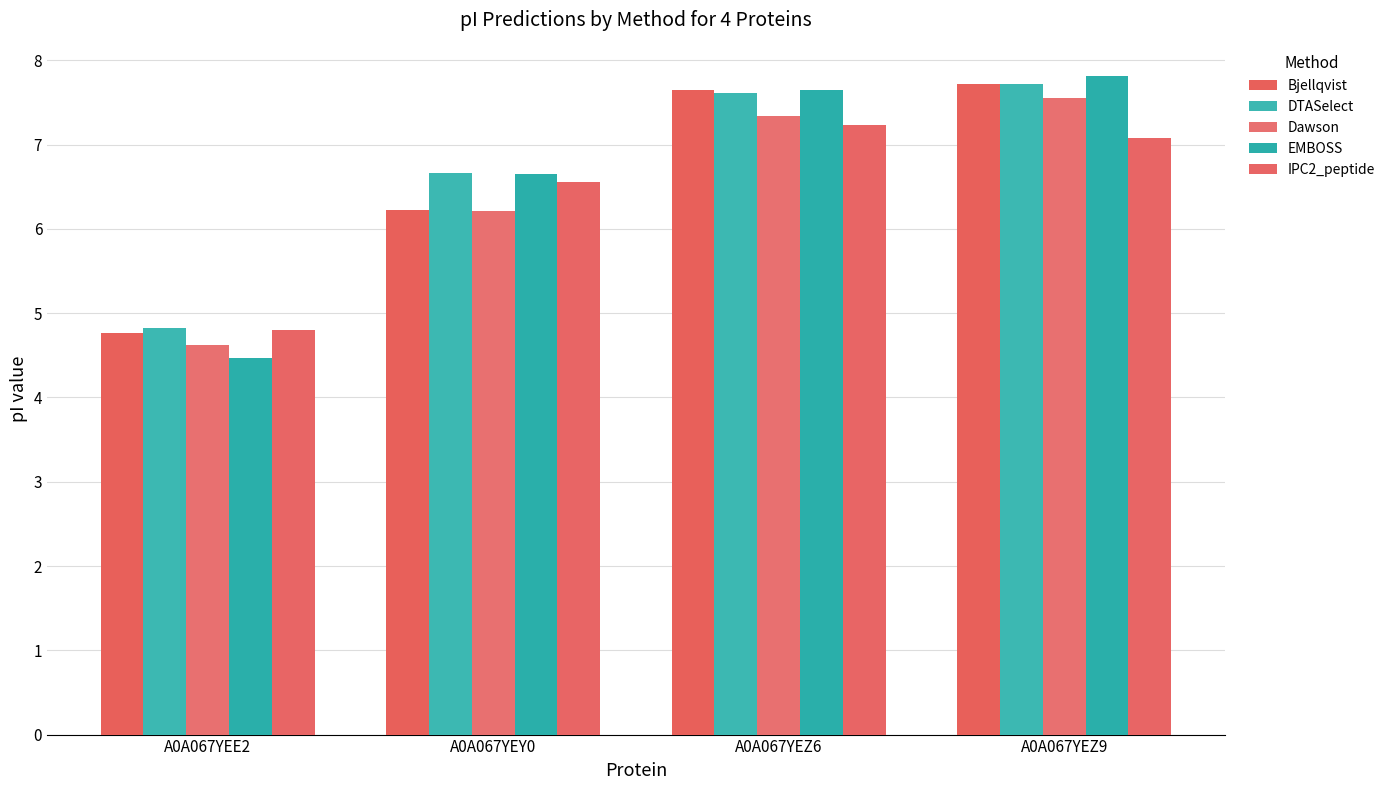

At which category is the sum across all series the highest?

A0A067YEZ9